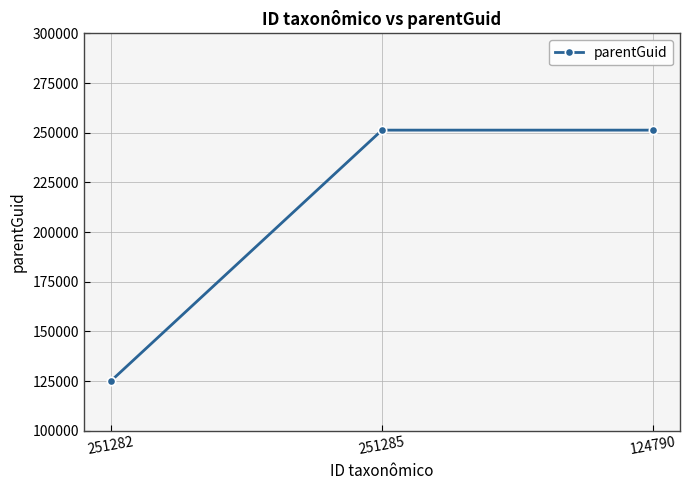

What is the change in value from 251282 to 124790?

+126203